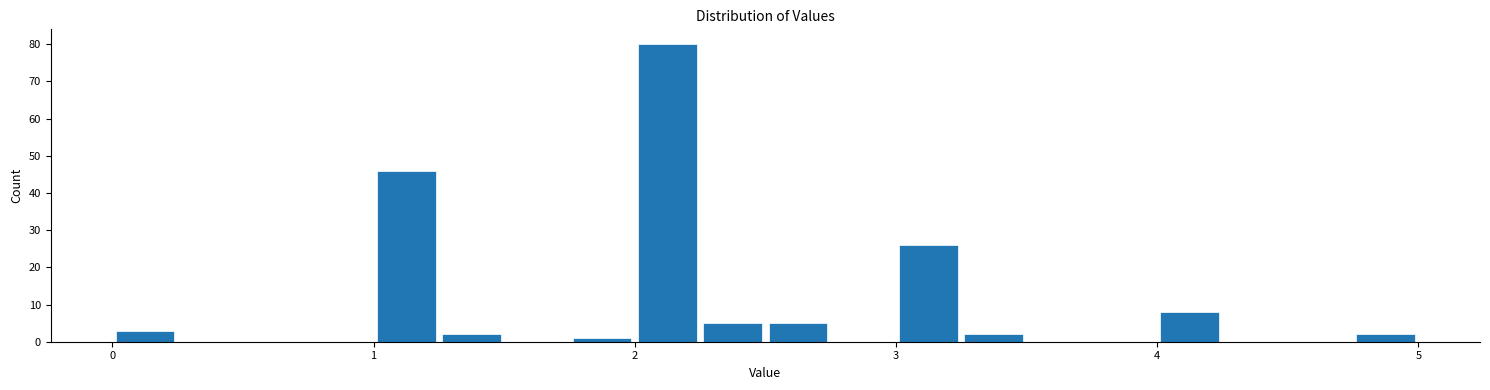

Read against the x-axis, roughly where is the centre of the tallest bar?

2.1